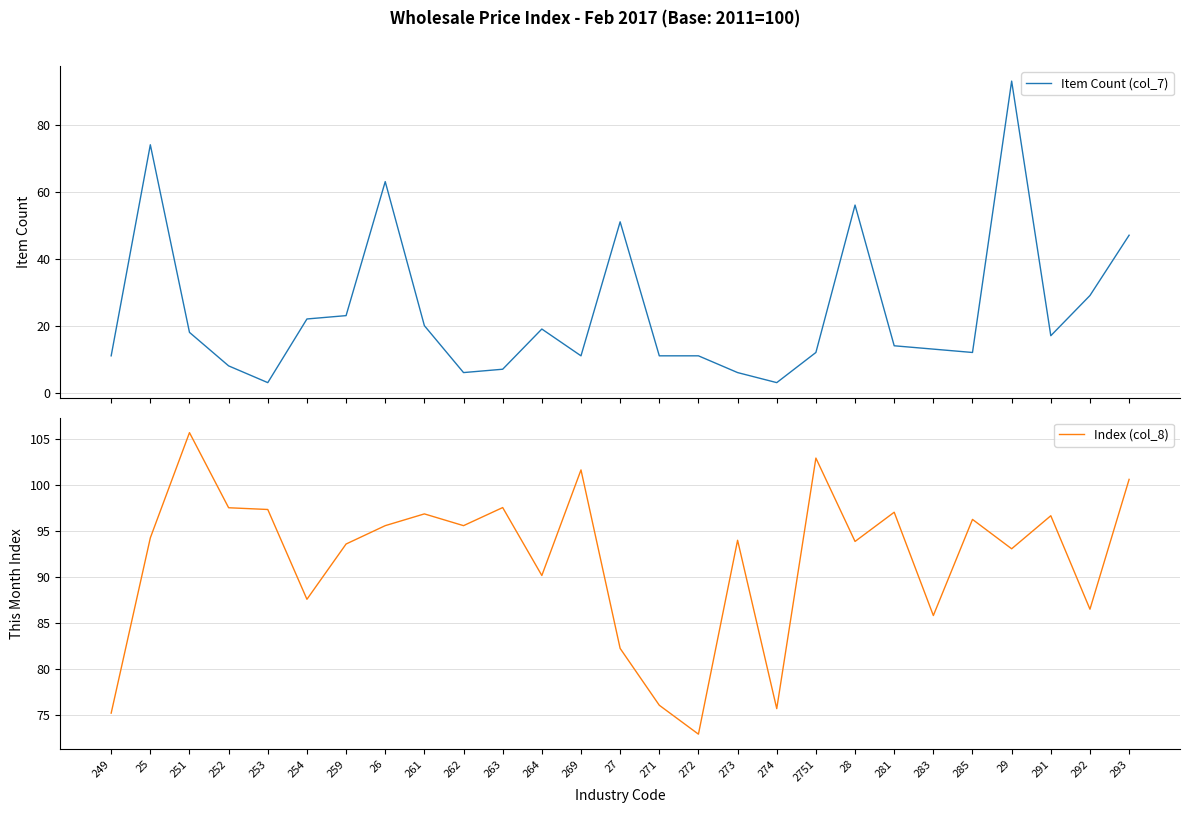

What is the label of the 23rd point from the left?

285